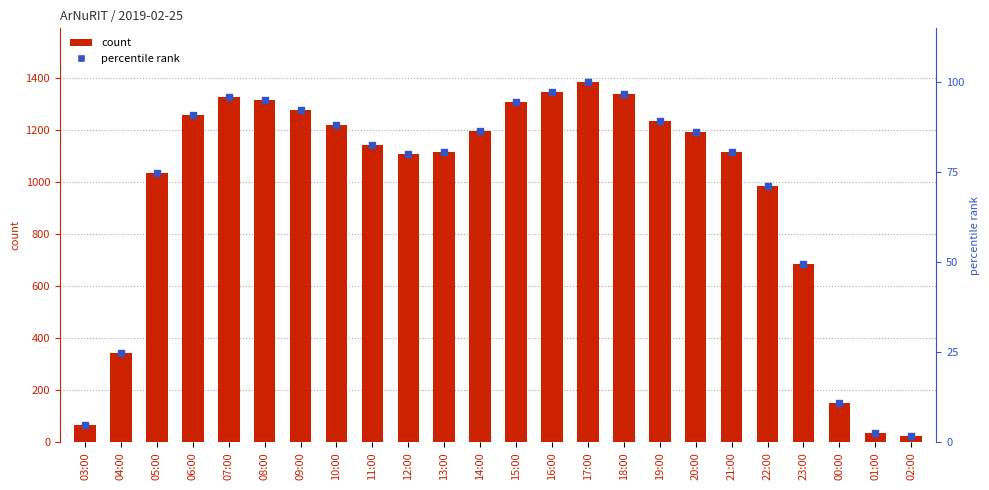

What are all the series names shown in the legend?

count, percentile rank